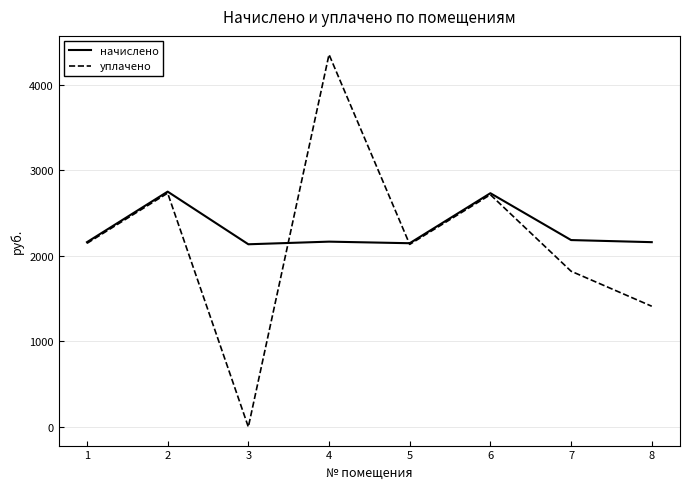

How many positive values does the уплачено series have?

7